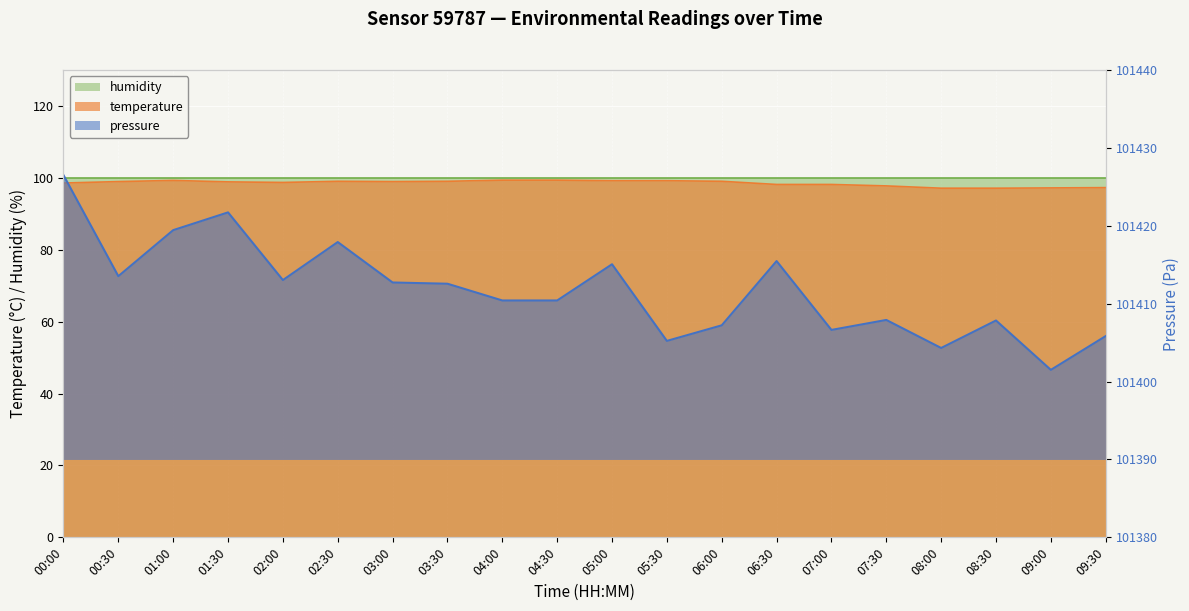

How many values in the pressure series are below 101412?

10